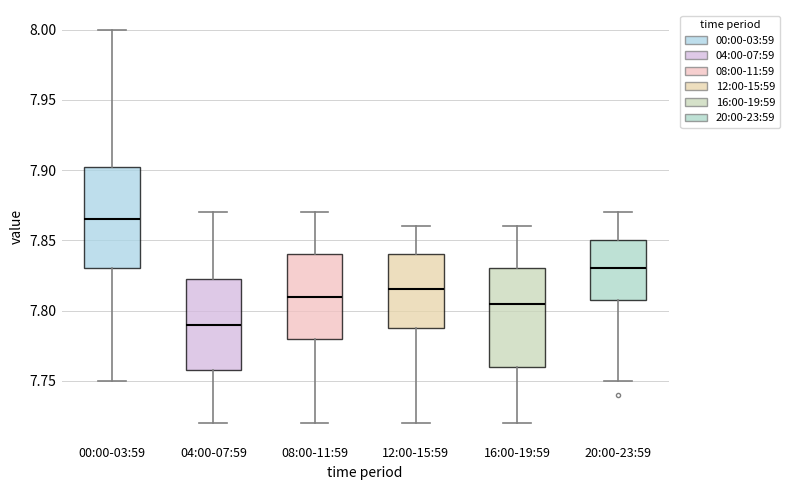

Reading left to right, read every box against the y-axis: the position of its median line, the range the box covers, and the ends of its whiskers. The values are not printed on the chart, so give them approximately, as read against the axis.

00:00-03:59: median 7.865, box 7.830 to 7.905, whiskers 7.750 to 8.000
04:00-07:59: median 7.790, box 7.760 to 7.825, whiskers 7.720 to 7.870
08:00-11:59: median 7.810, box 7.780 to 7.840, whiskers 7.720 to 7.870
12:00-15:59: median 7.815, box 7.790 to 7.840, whiskers 7.720 to 7.860
16:00-19:59: median 7.805, box 7.760 to 7.830, whiskers 7.720 to 7.860
20:00-23:59: median 7.830, box 7.810 to 7.850, whiskers 7.750 to 7.870